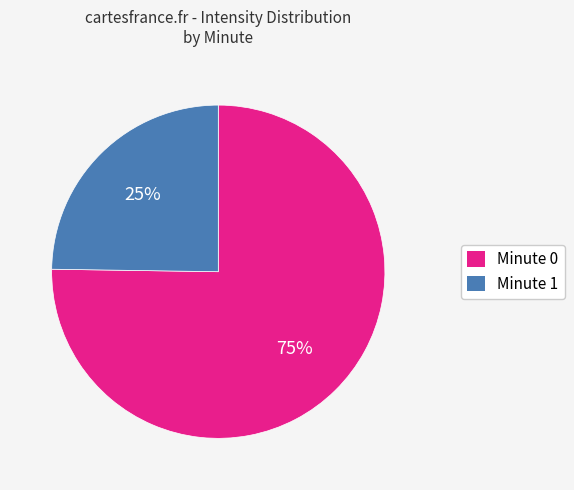

Does any single category account for the majority?

Yes